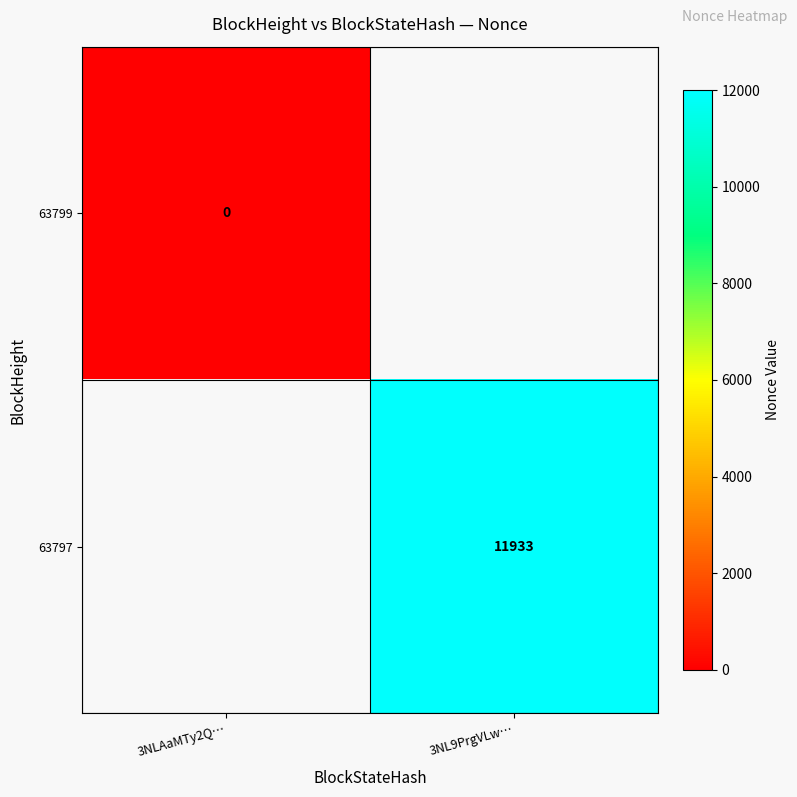

Rank the categories by 63799 value from lowest to highest.

3NLAaMTy2Q…, 3NL9PrgVLw…